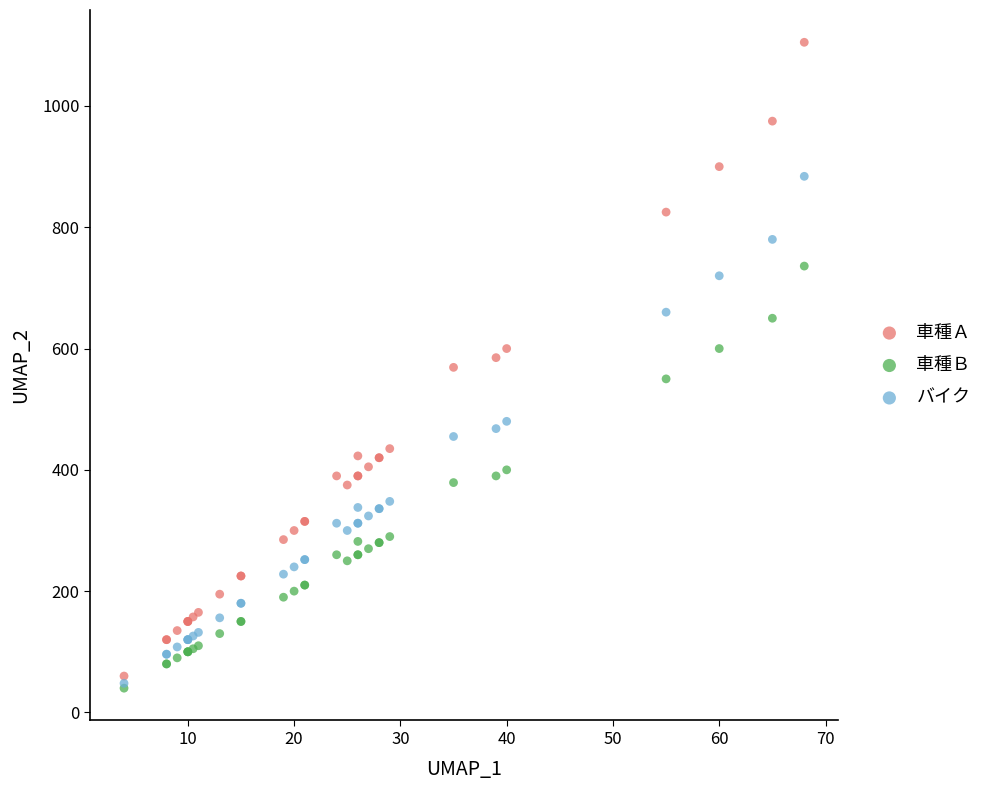

What are all the series names shown in the legend?

車種Ａ, 車種Ｂ, バイク